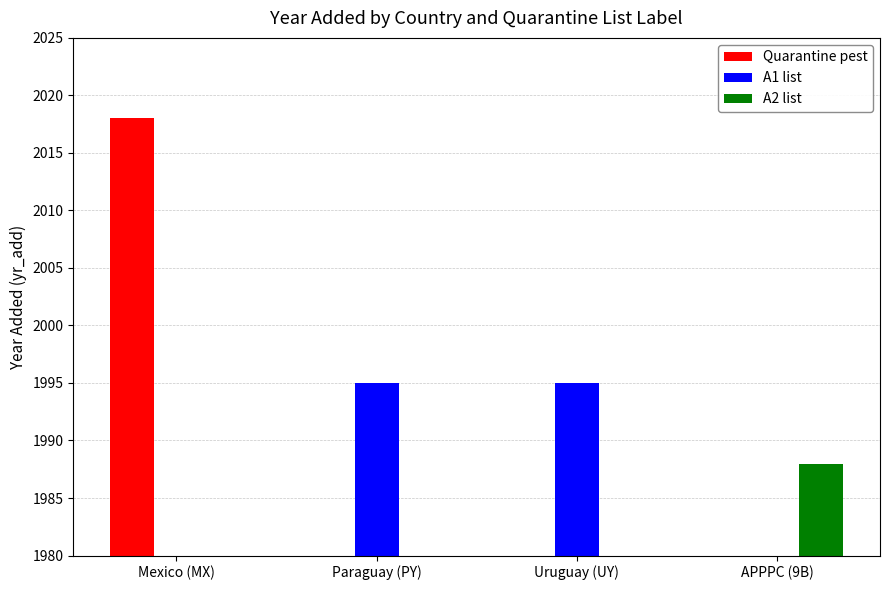

The value of A2 list at Mexico (MX) is 879. True or false?

False